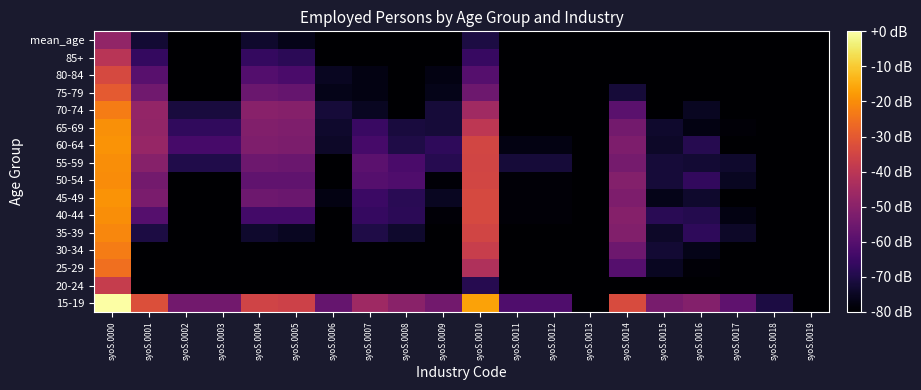

At syoS.0006, list the series in order from largest to smallest.

15-19, 70-74, 65-69, 60-64, 80-84, 75-79, 45-49, 55-59, 85+, mean_age, 35-39, 50-54, 20-24, 25-29, 30-34, 40-44